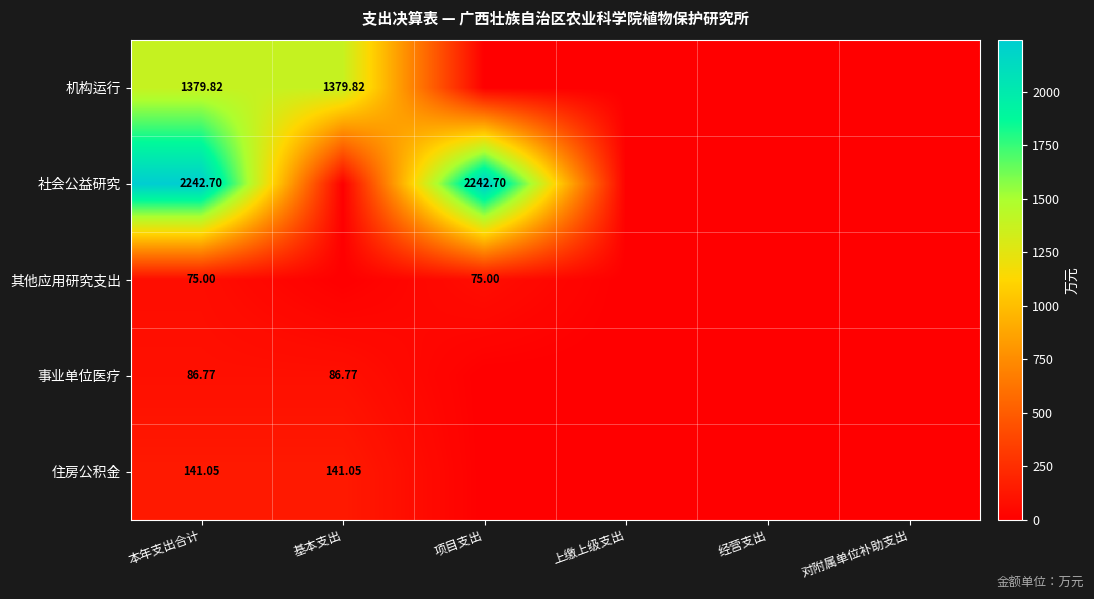

At how many categories does at least one series exceed 534?

3